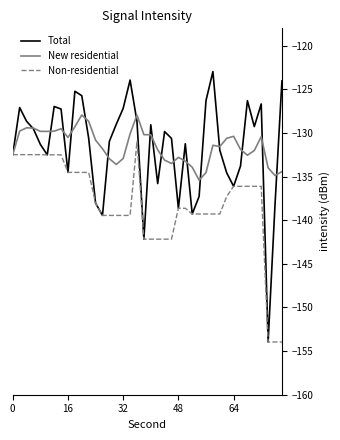

After their last crossing, which series has the higher values: Total or New residential?

Total